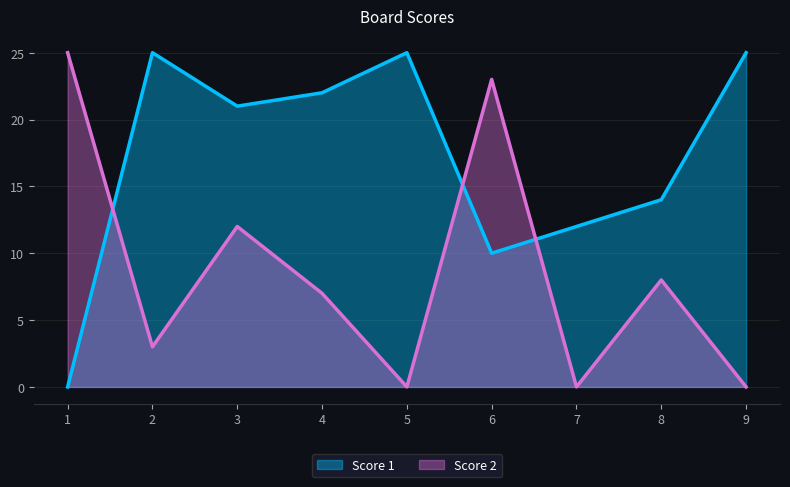

List the series in order of their overall mean, lowest first.

Score 2, Score 1